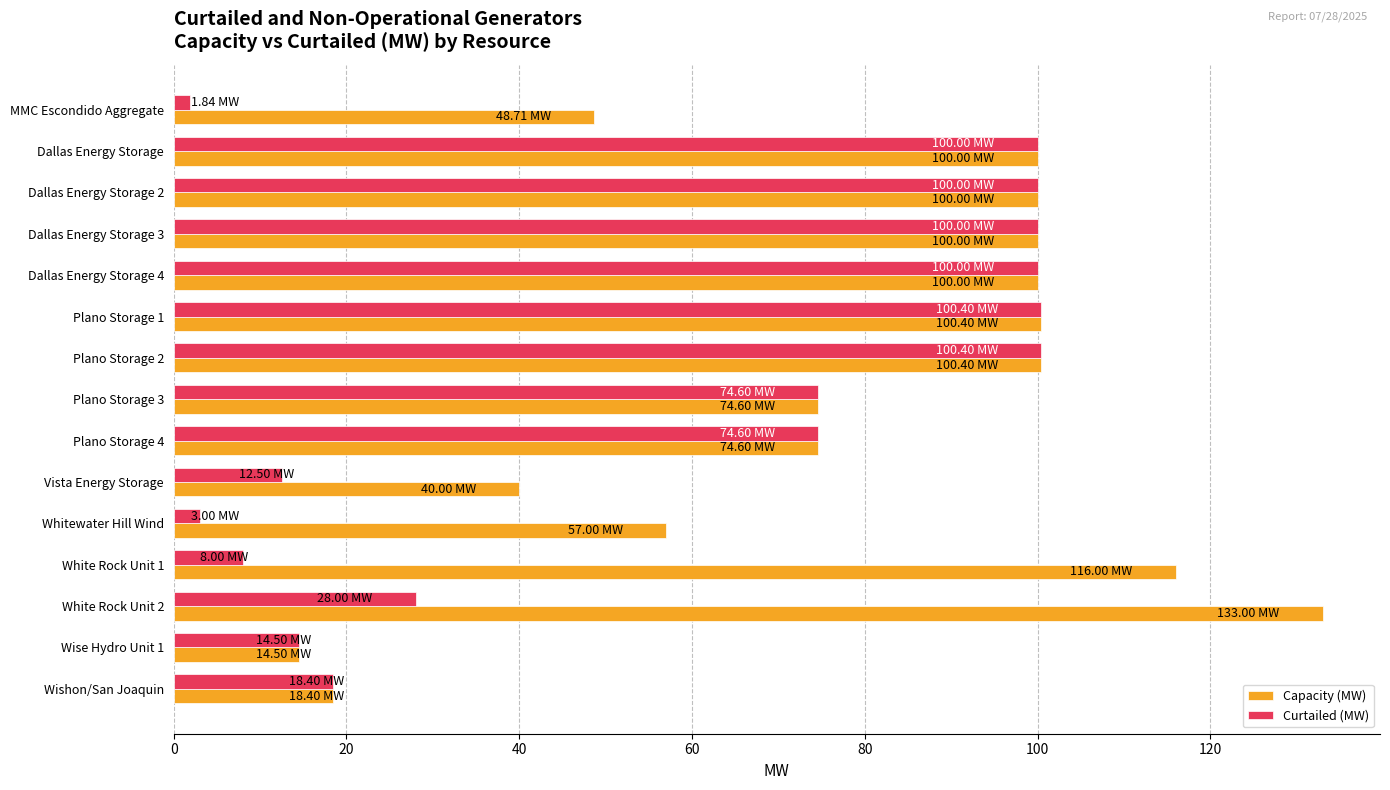

What is the total value across all series at Plano Storage 4?

149.2